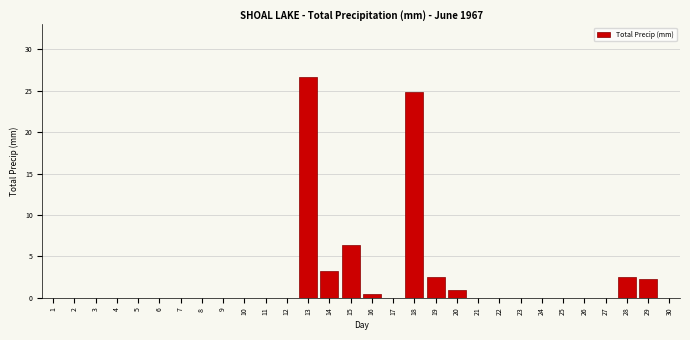

Reading right to left, list all the values displayed in this chart.

30=0.0	29=2.3	28=2.5	27=0.0	26=0.0	25=0.0	24=0.0	23=0.0	22=0.0	21=0.0	20=1.0	19=2.5	18=24.9	17=0.0	16=0.5	15=6.4	14=3.3	13=26.7	12=0.0	11=0.0	10=0.0	9=0.0	8=0.0	7=0.0	6=0.0	5=0.0	4=0.0	3=0.0	2=0.0	1=0.0